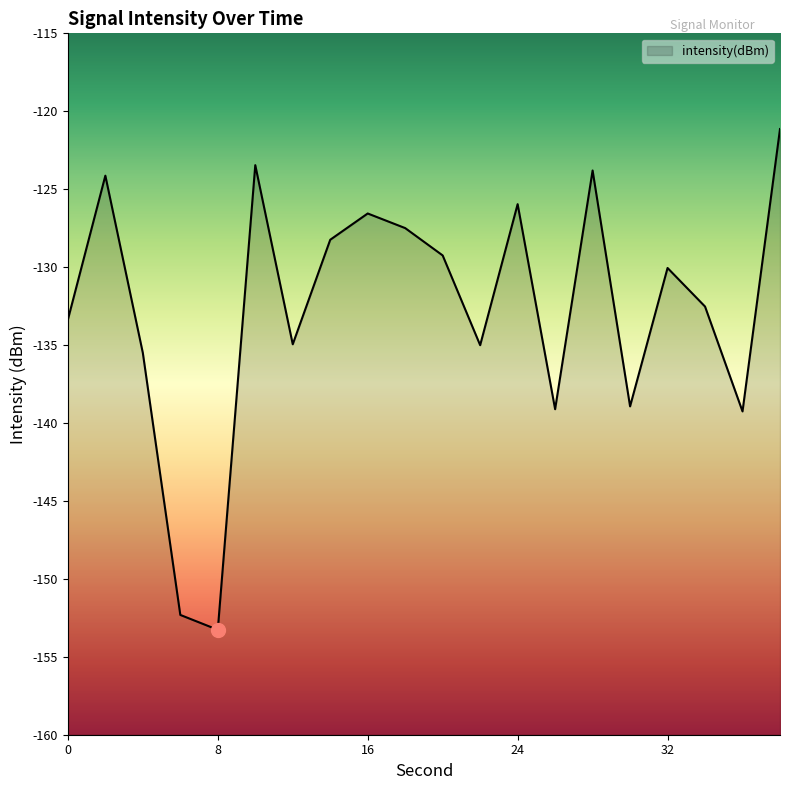

Does the chart display data point markers on the line(s)?

No